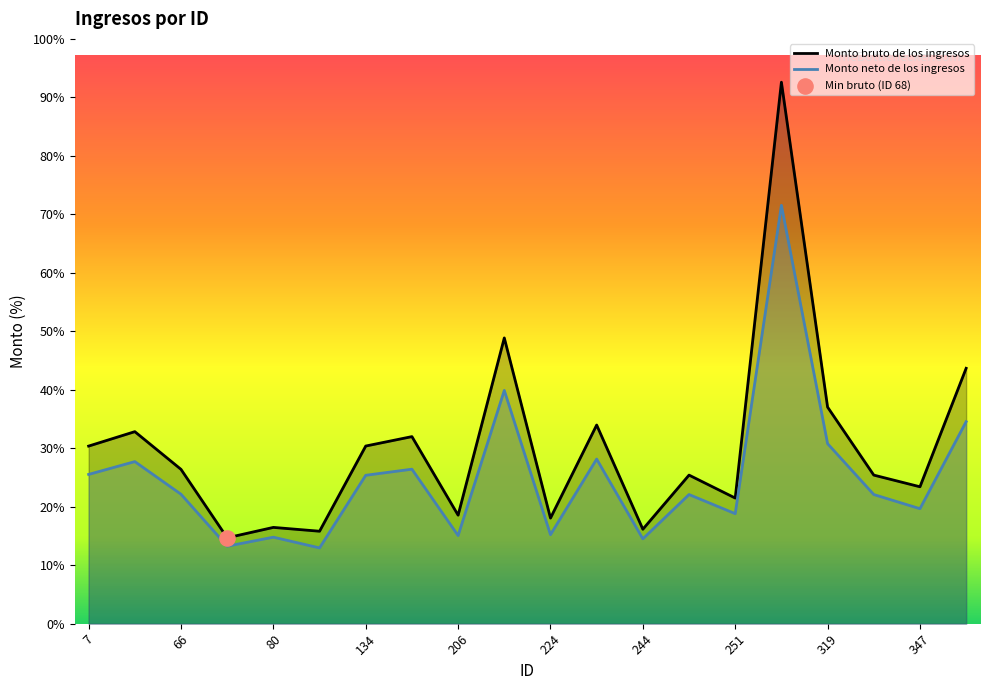

What is the total value across all series at 134?

33433.5